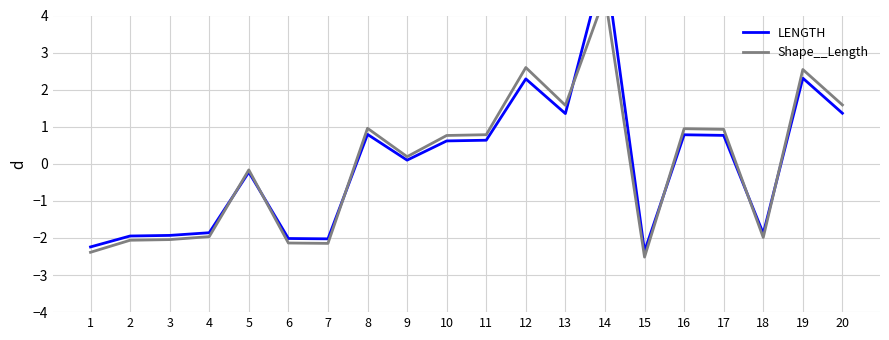

What is the value of the LENGTH point at the 8th from the left?

0.8